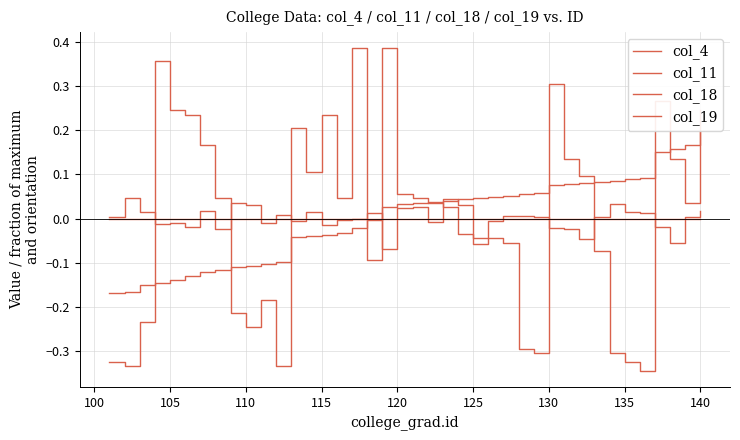

Which series has the largest total across all categories?

col_18